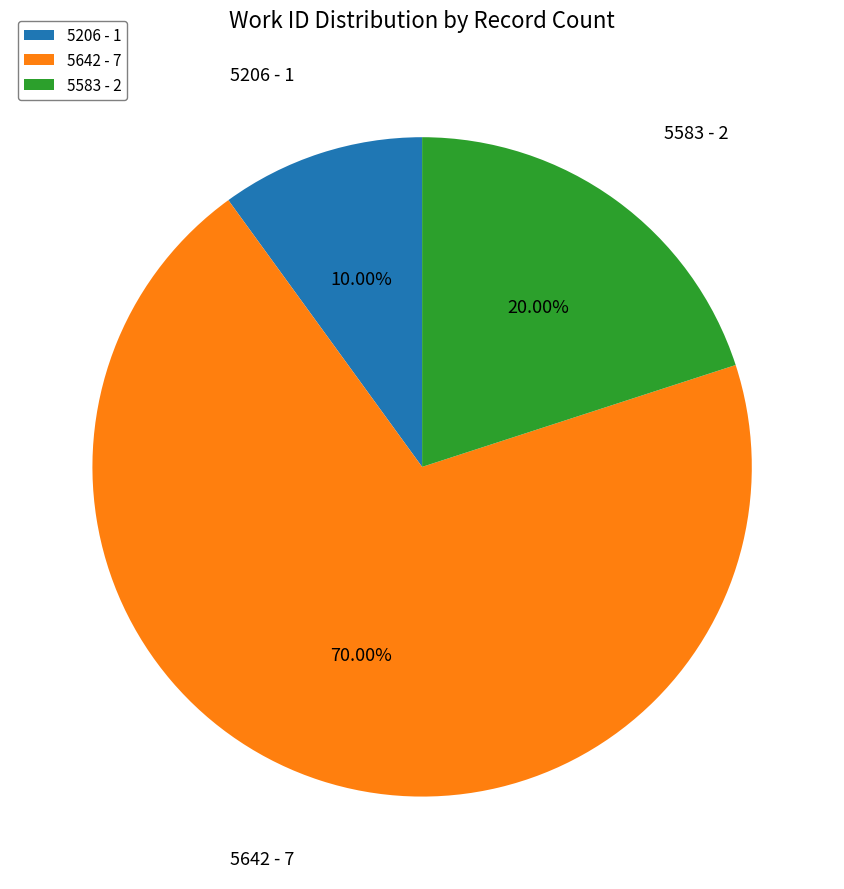

Which has a higher value, 5206 - 1 or 5583 - 2?

5583 - 2